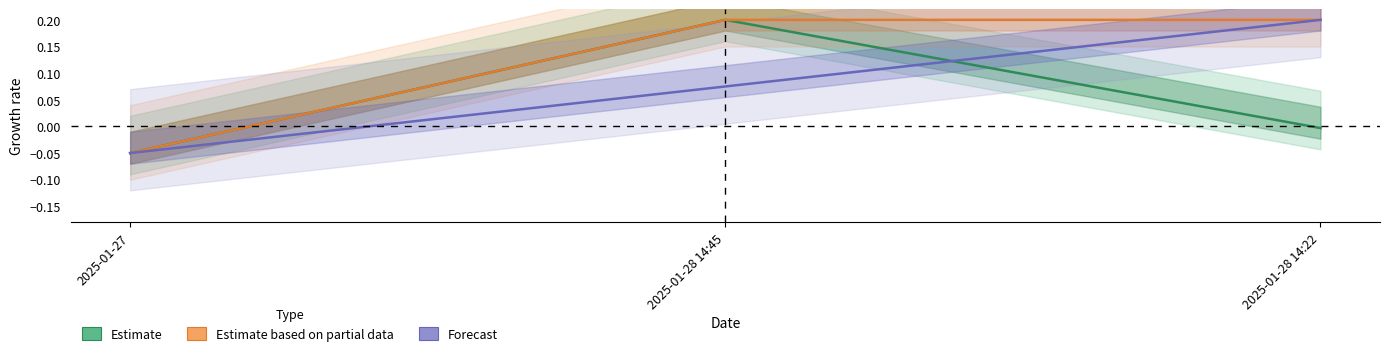

At which label is Estimate closest to 0?

2025-01-28 14:22